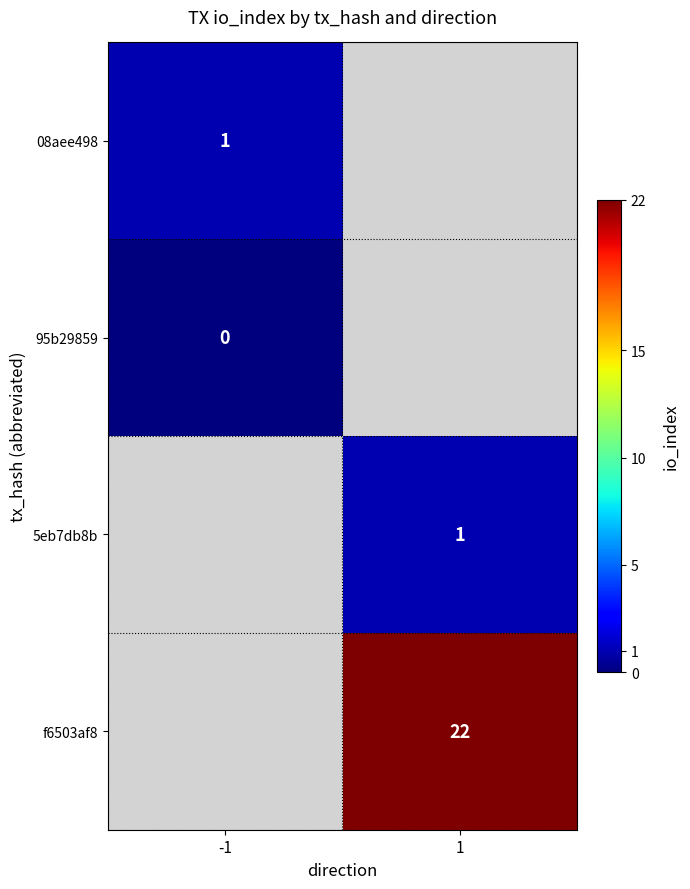

Which label corresponds to the smallest value in the chart?

-1